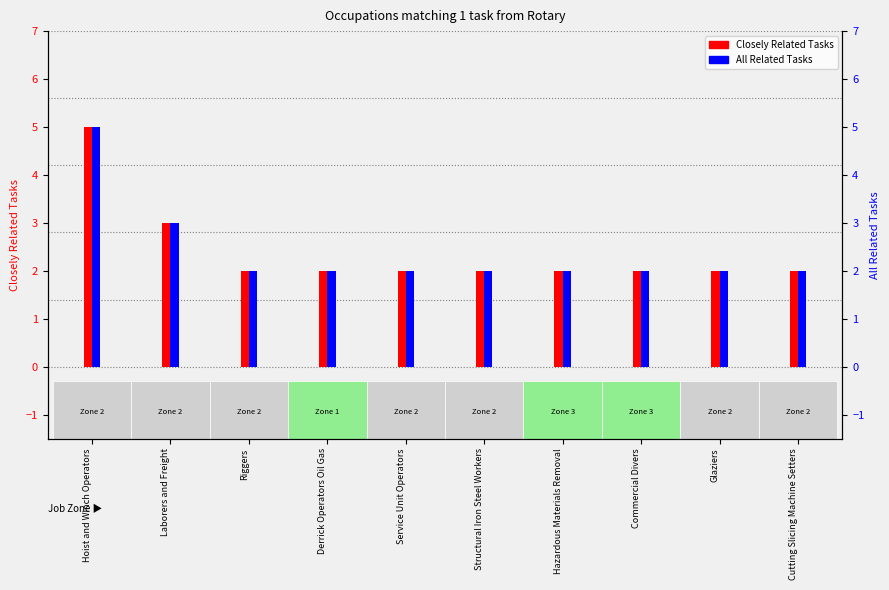

What is the maximum value shown in the chart?

5